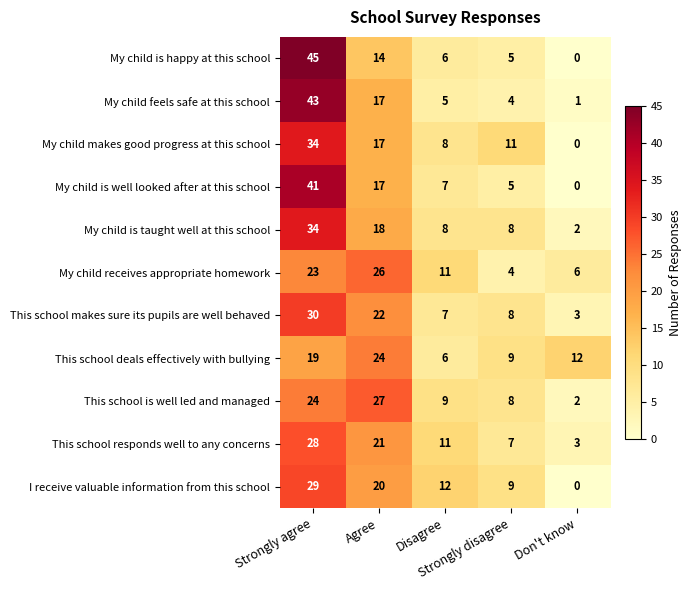

What is the difference between the highest and lowest values at Disagree?

7